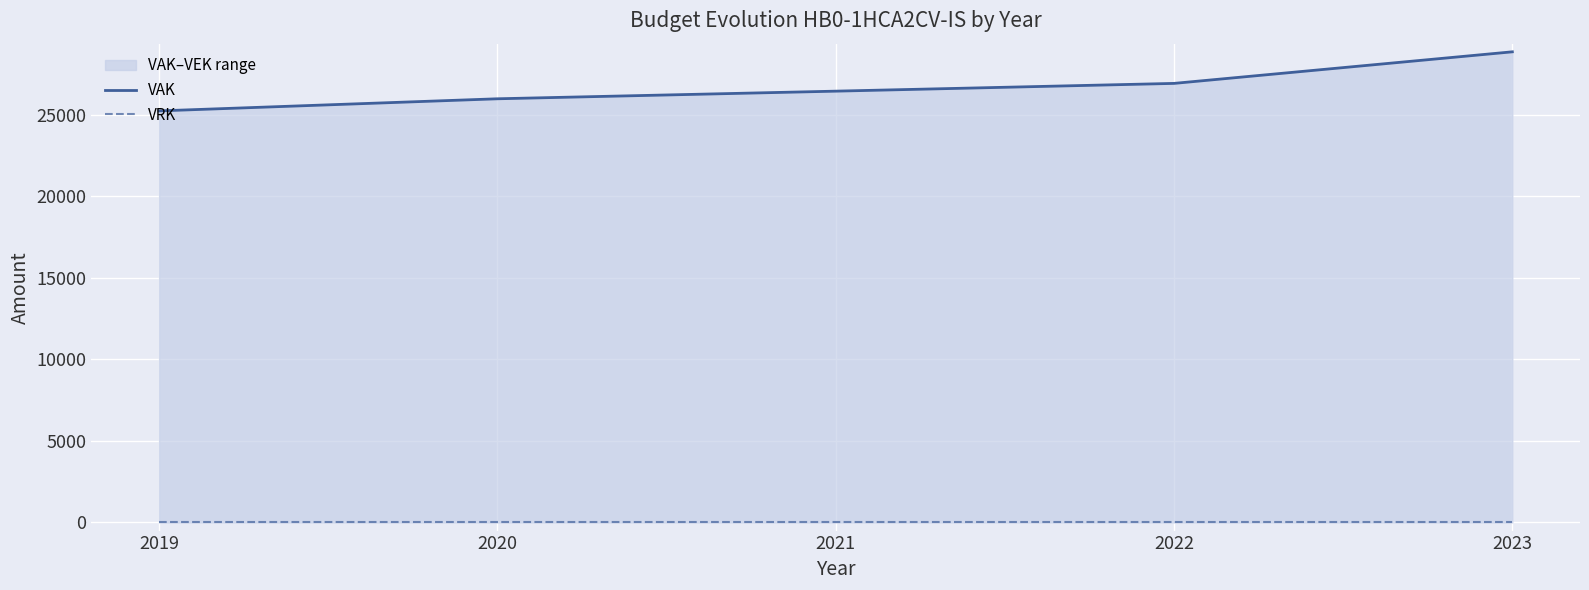

What is the total value across all series at 2020?

25988